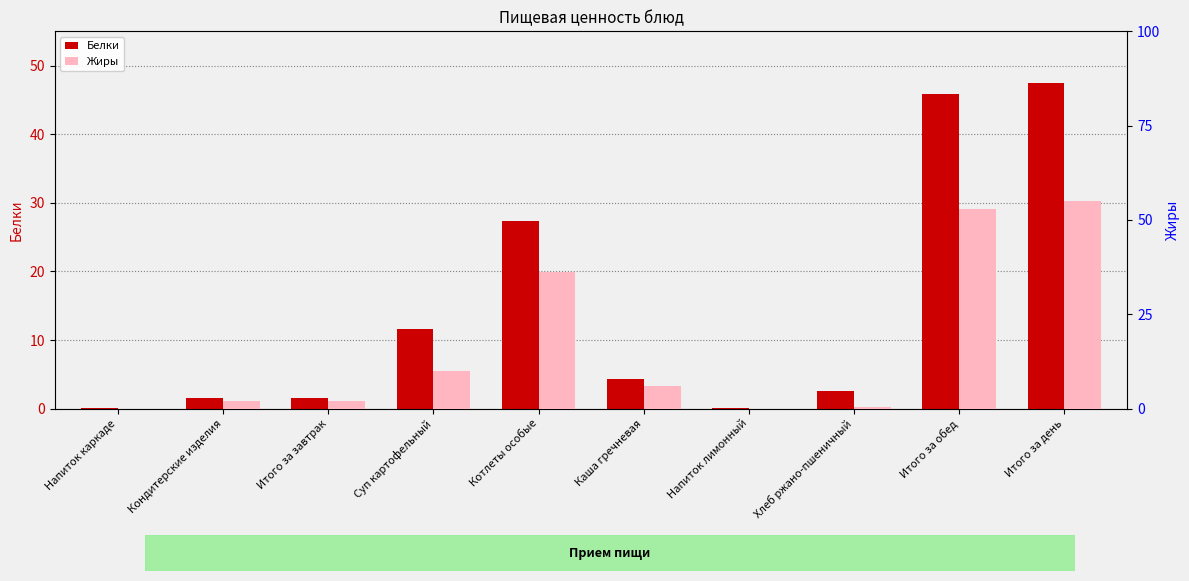

What value does the Белки series have at Хлеб ржано-пшеничный?

2.6